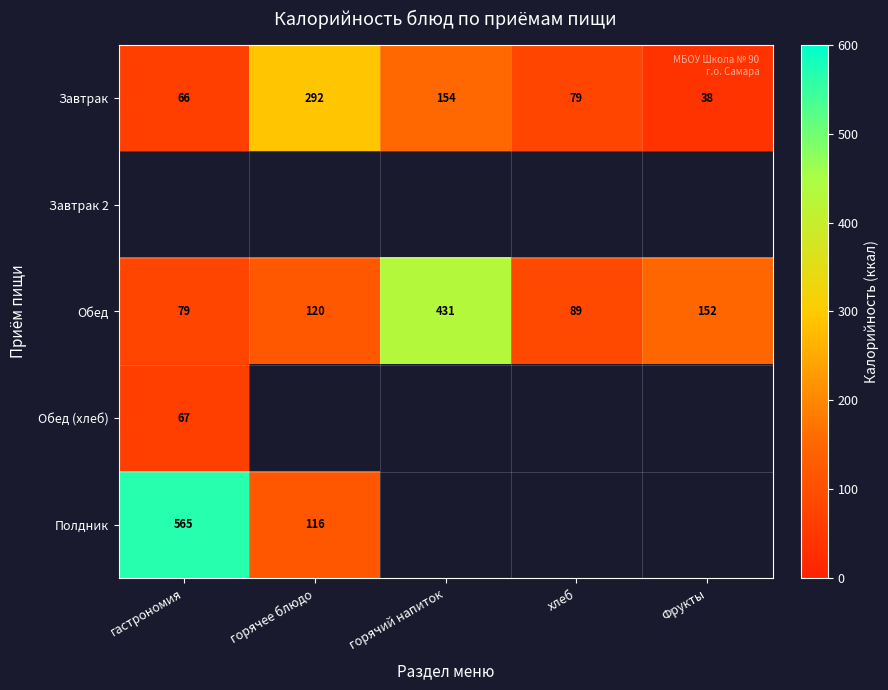

Rank the categories by Обед value from highest to lowest.

горячий напиток, Фрукты, горячее блюдо, хлеб, гастрономия